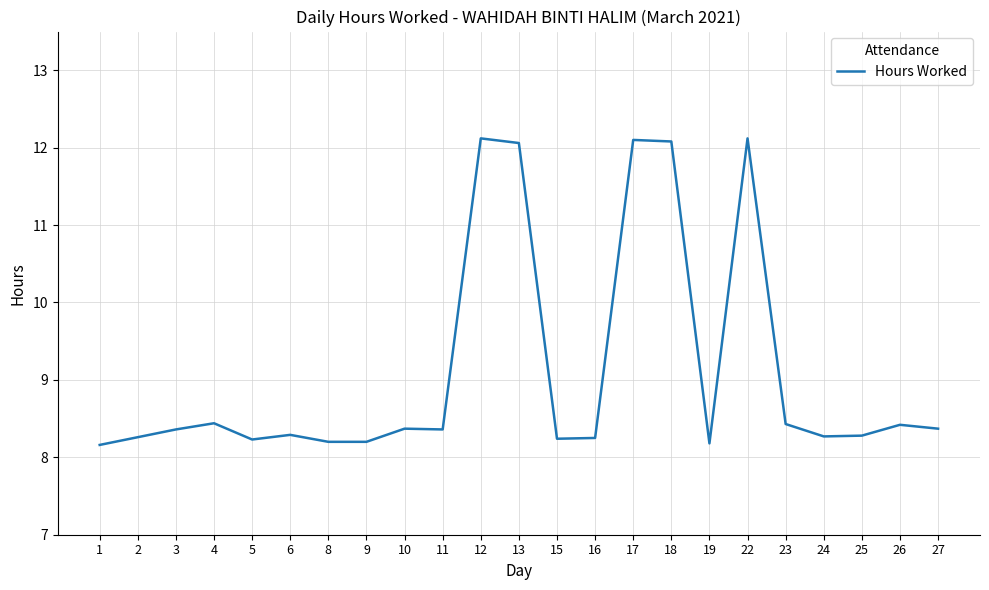

What is the minimum value shown in the chart?

8.2